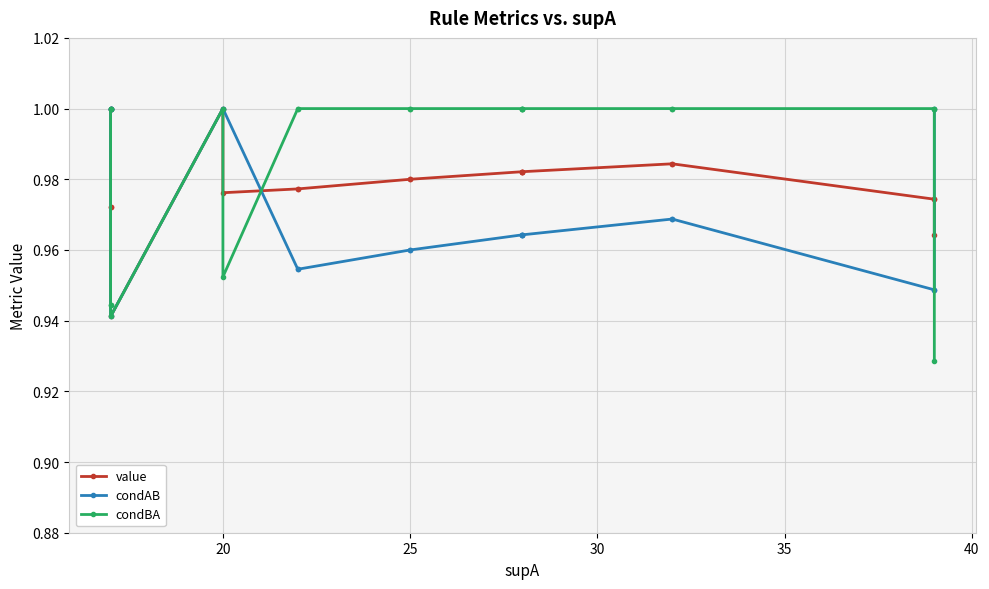

What is the minimum value shown in the chart?

0.9